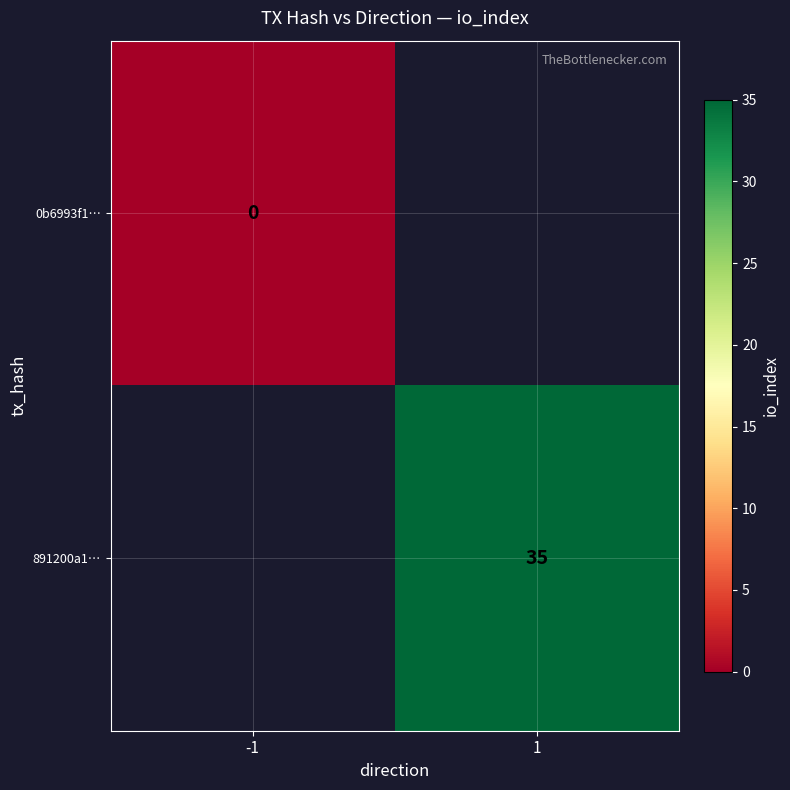

How many series are shown in this chart?

2